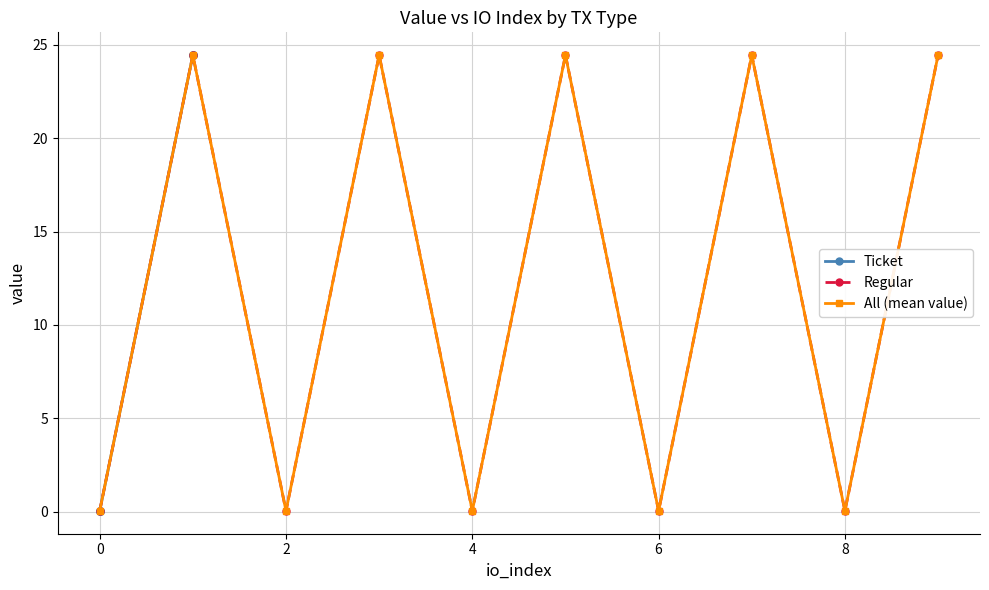

True or false: All (mean value) and Regular cross at least once.

False